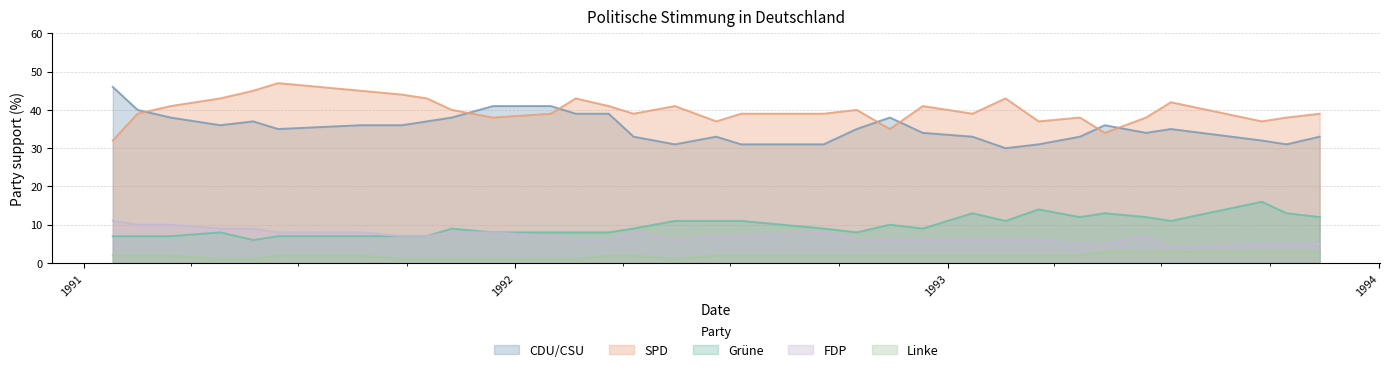

Where does the Linke series first go above 2?

1993-05-14